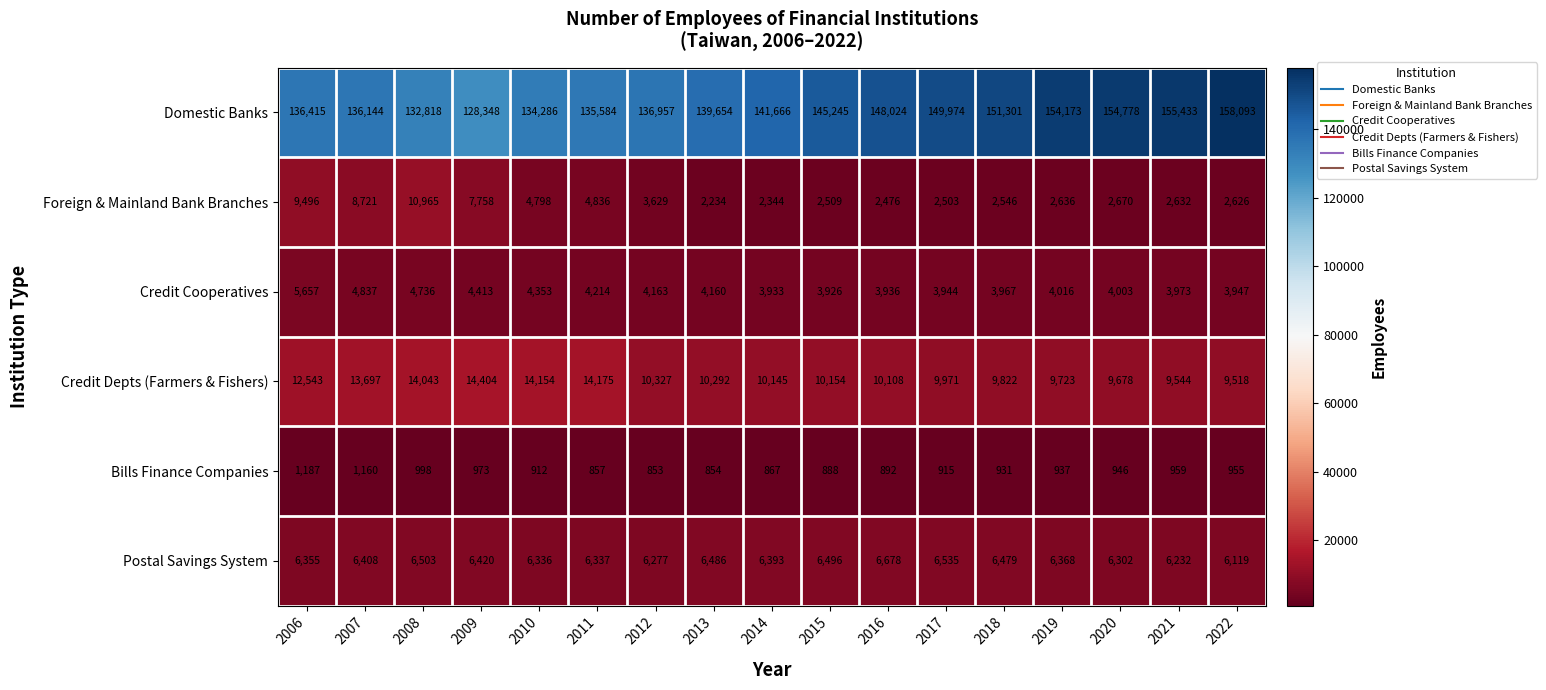

At which label is Credit Depts (Farmers & Fishers) closest to 11961?

2006